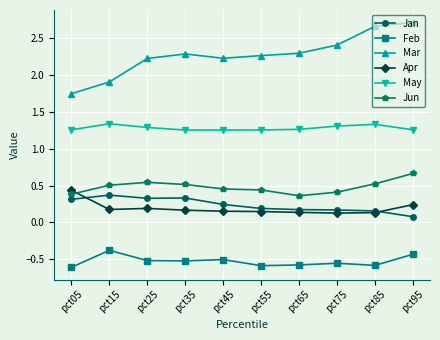

Which series has the largest range (max minus min)?

Mar